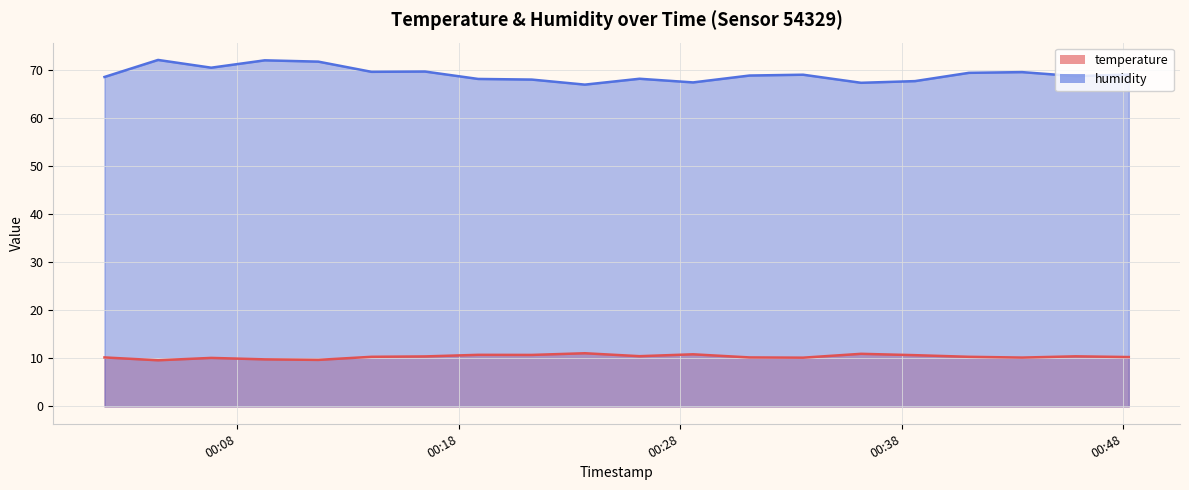

Is the value of temperature at 2023-02-13T00:48:15 greater than the value of humidity at 2023-02-13T00:33:33?

No